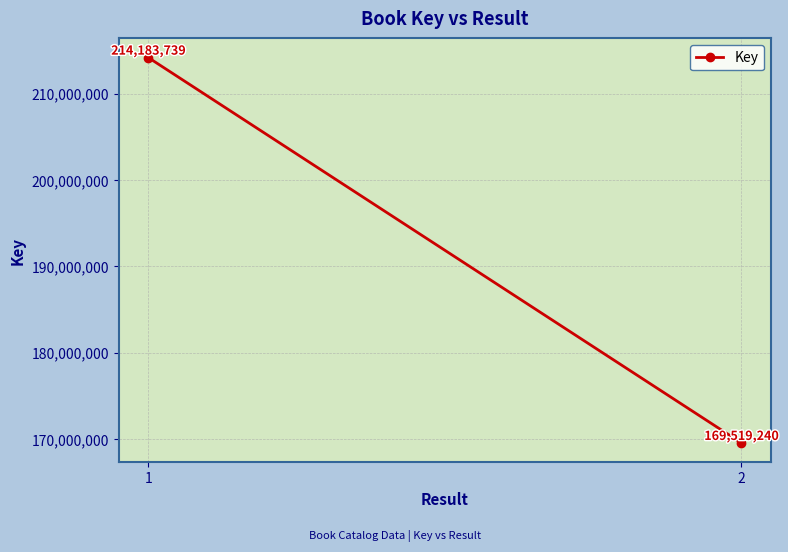

Which has a higher value, 1 or 2?

1